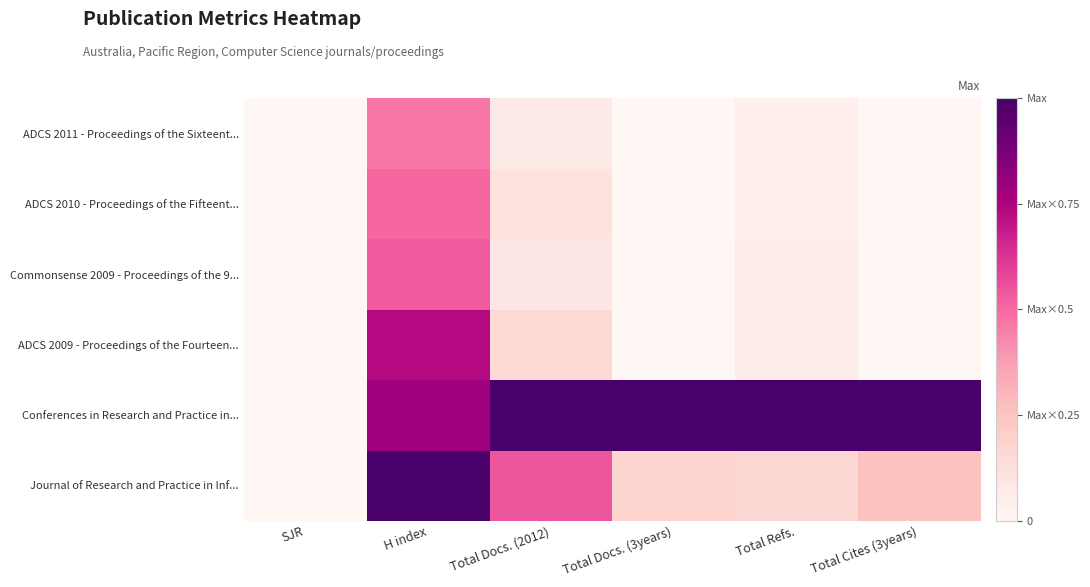

What is the total value across all series at H index?

4.0